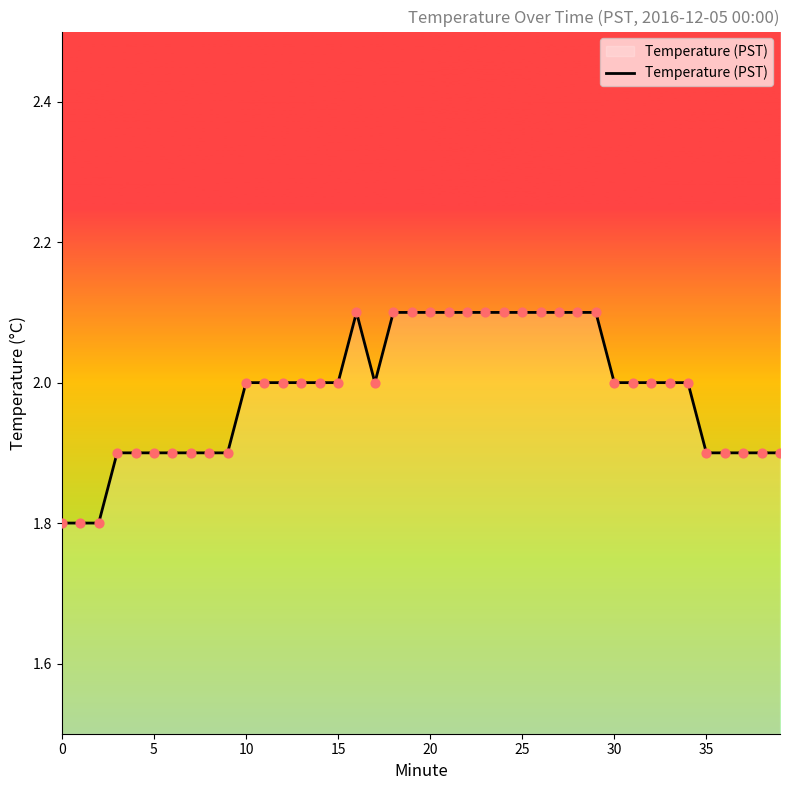

What is the minimum value shown in the chart?

1.8